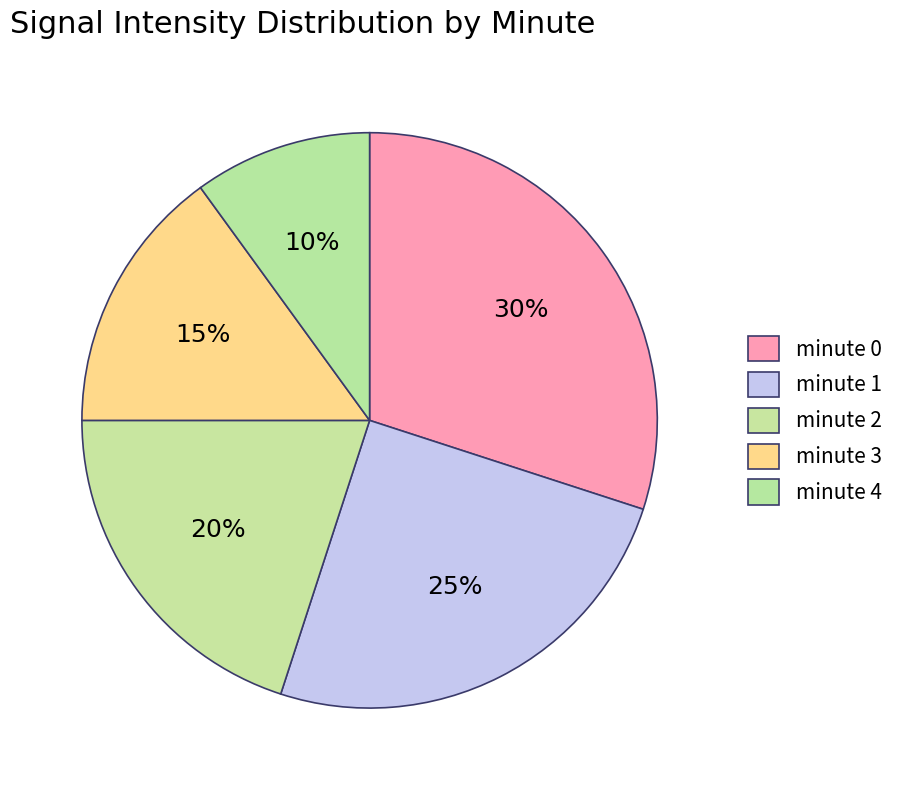

The minute 3 slice represents 15% of the pie. True or false?

True